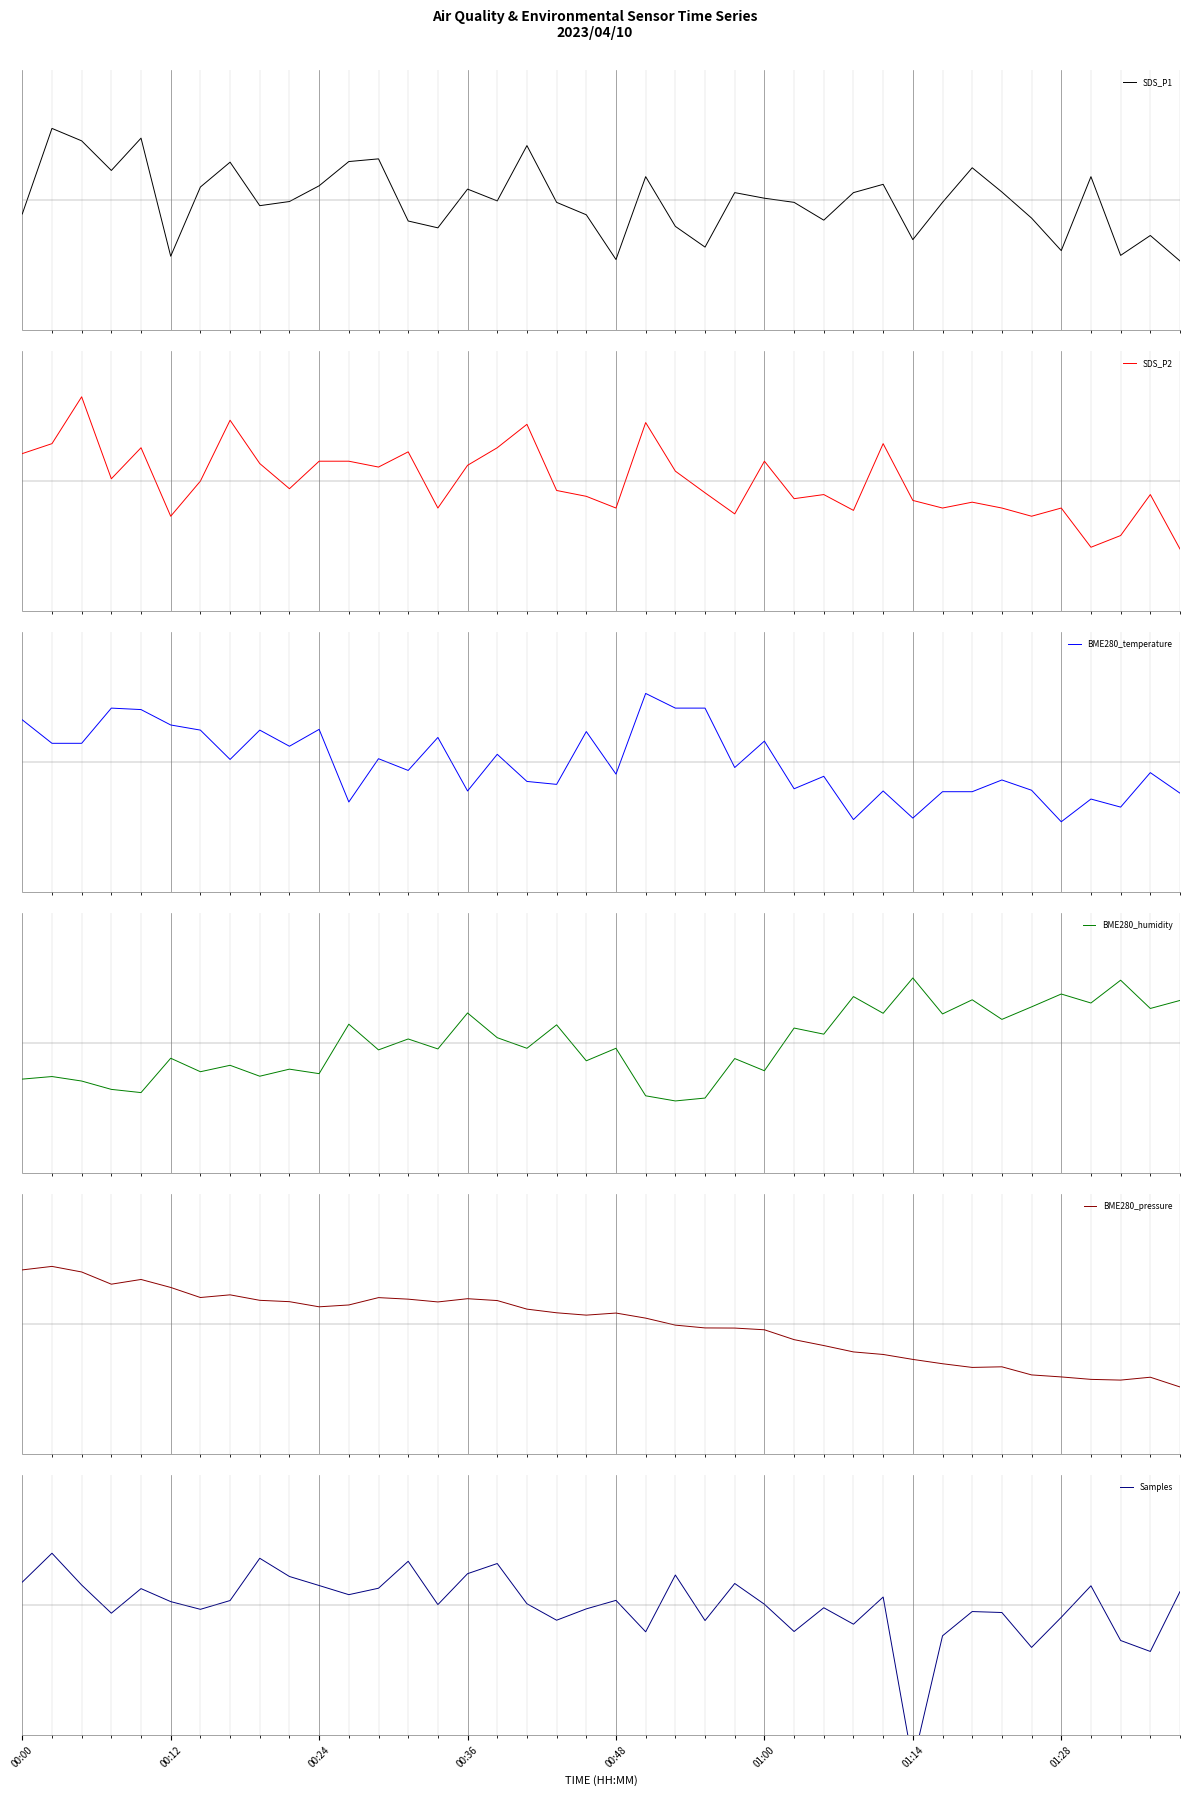

What is the difference between the maximum and minimum values in the SDS_P1 series?

1.5